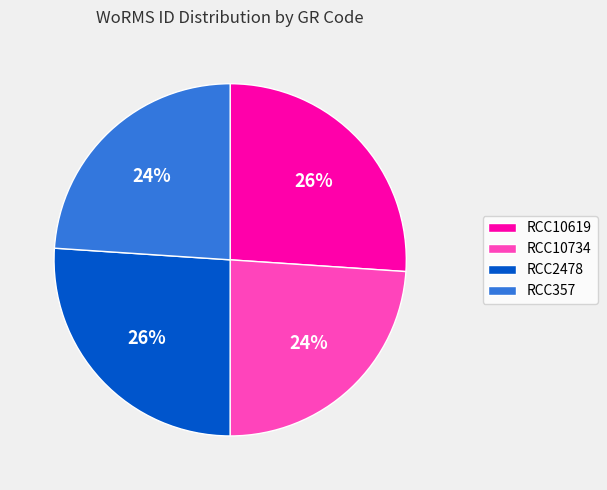

Is the sum of RCC2478 and RCC10619 greater than half?

Yes